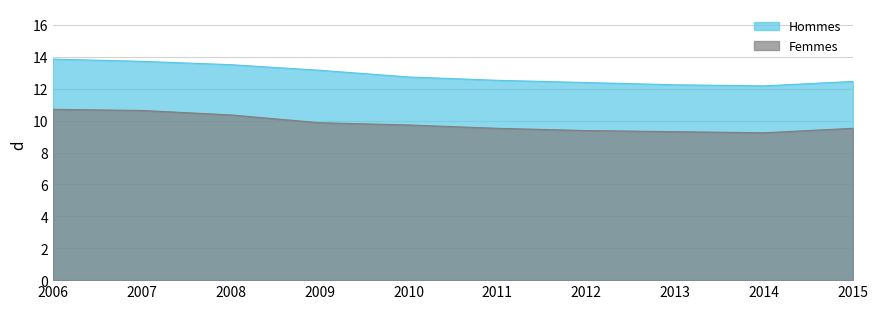

True or false: Femmes and Hommes cross at least once.

False